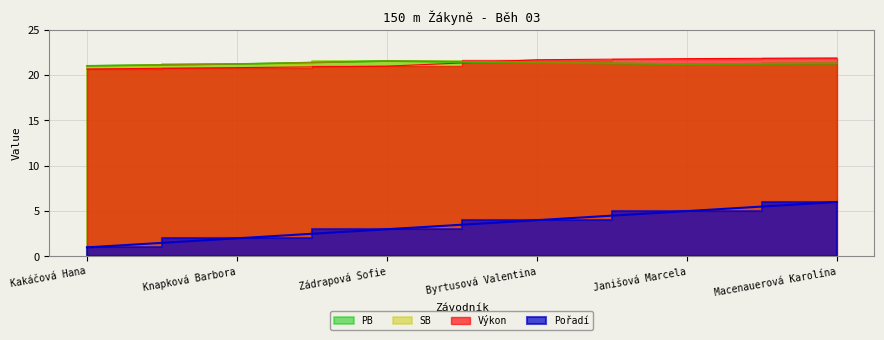

In SB, how many points are higher than both neighbors (excluding endpoints)?

1